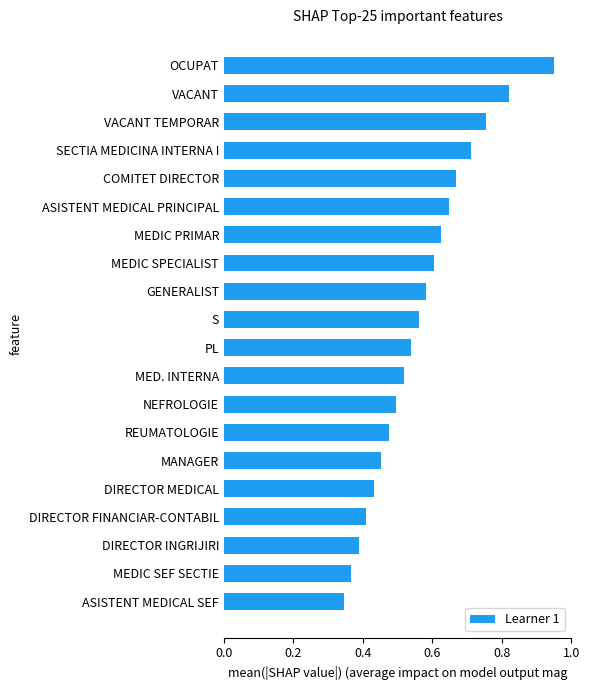

What is the change in value from MEDIC SEF SECTIE to MED. INTERNA?

+0.2